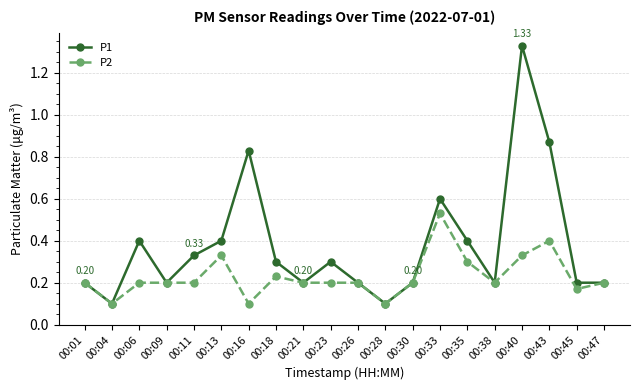

What are all the series names shown in the legend?

P1, P2